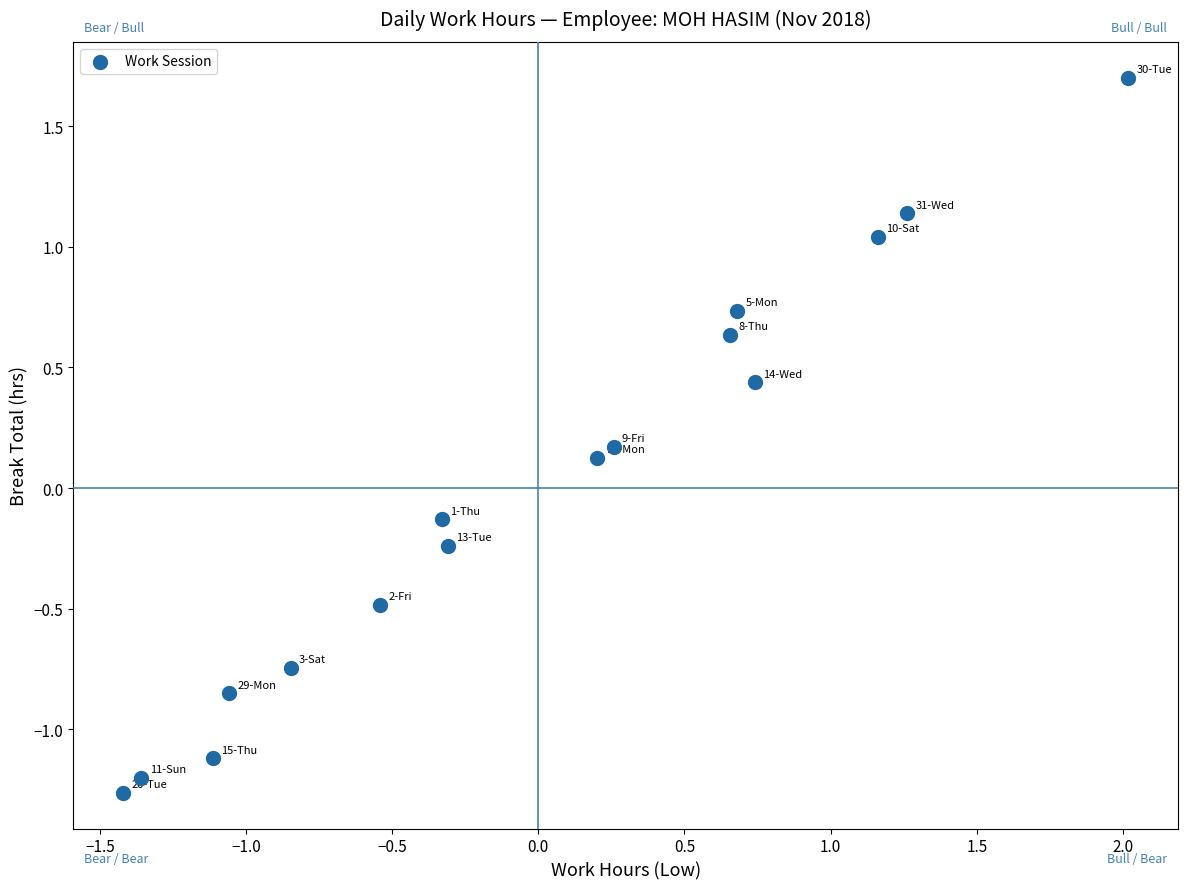

What is the range of X values (max minus min)?

3.4